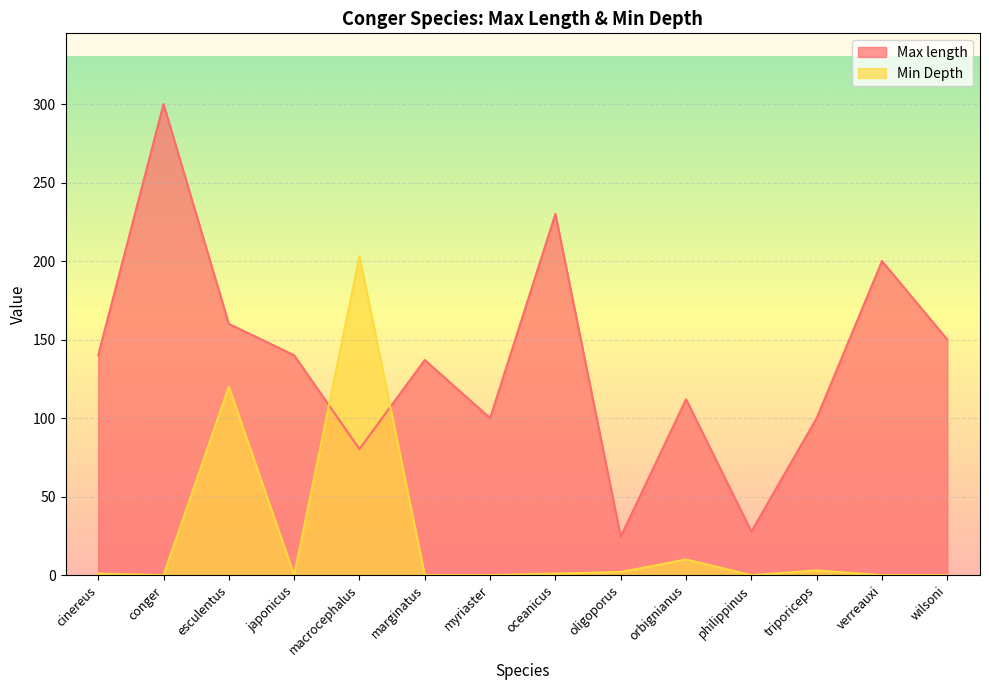

What is the label of the 9th point from the right?

marginatus